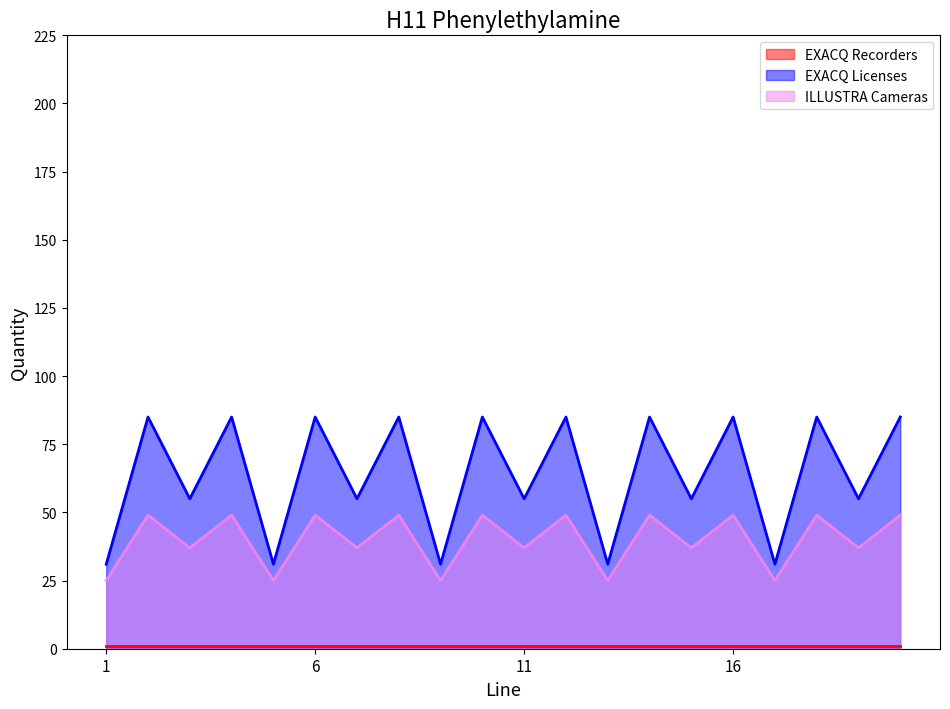

True or false: EXACQ Licenses and ILLUSTRA Cameras cross at least once.

False